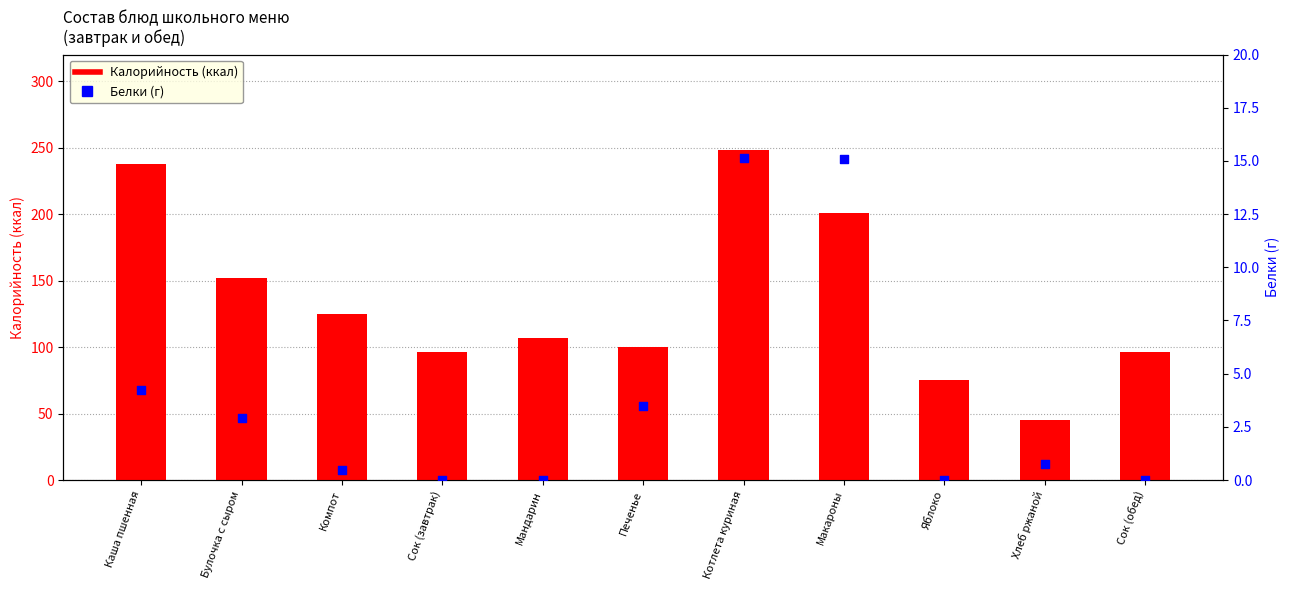

Which series has the largest Y range (max minus min)?

Калорийность (ккал)